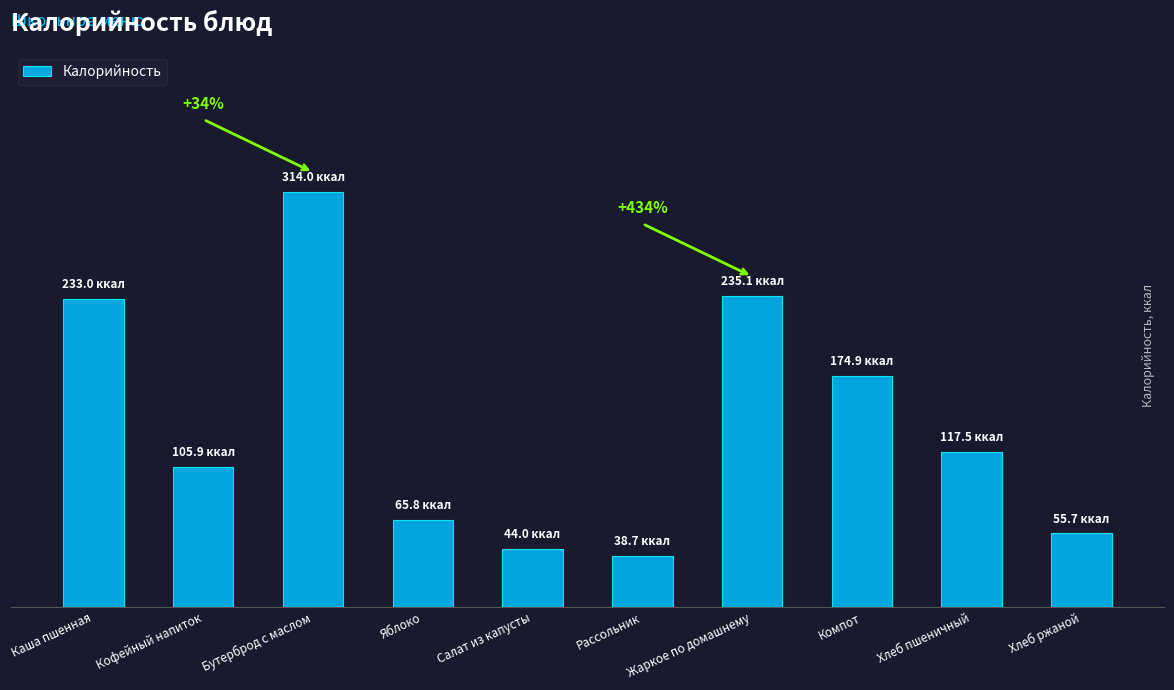

Where is the data nearest to the value 176?

Компот